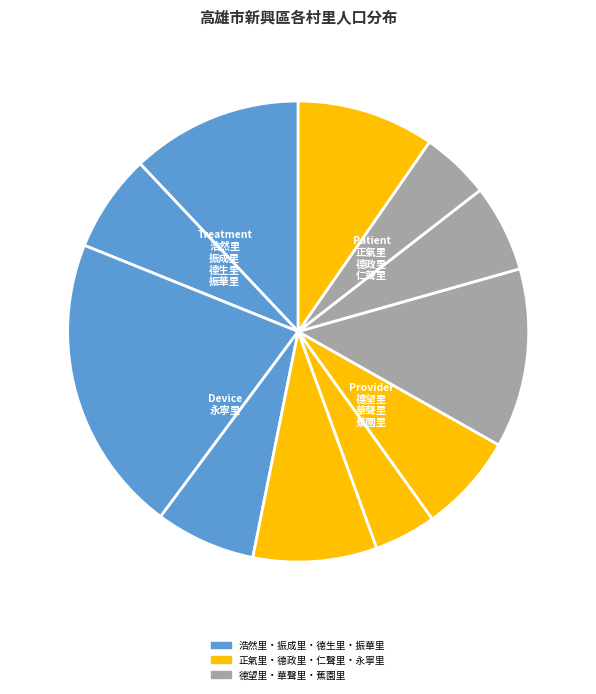

How many segments does this pie chart have?

11